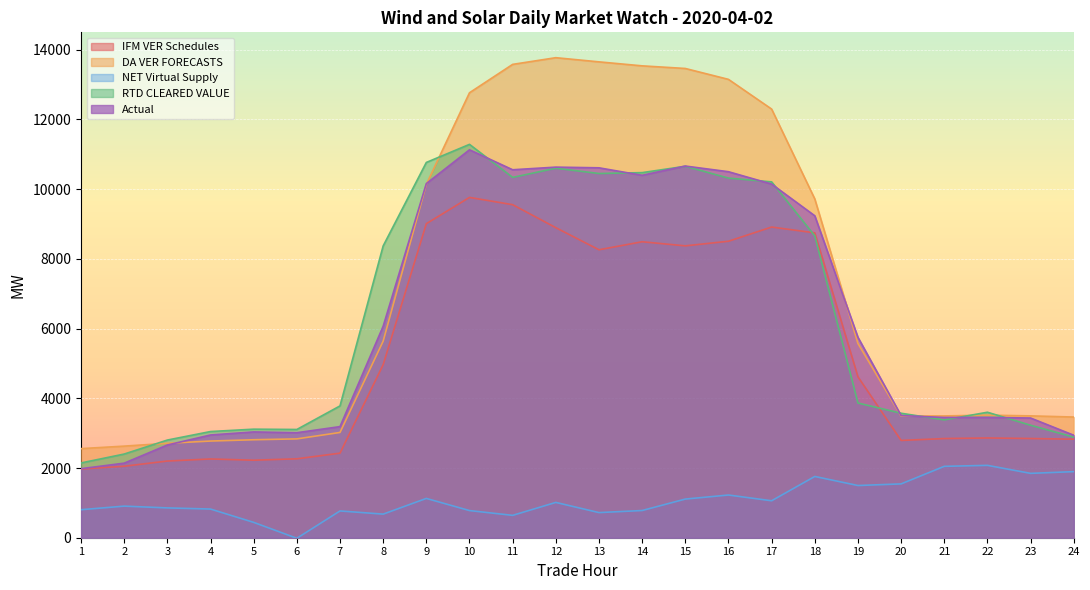

Reading left to right, list all the values displayed in this chart.

IFM VER Schedules: 1=1969.9	2=2051.4	3=2200.0	4=2259.6	5=2223.9	6=2264.2	7=2426.1	8=4964.3	9=9009.9	10=9764.1	11=9555.0	12=8895.3	13=8261.9	14=8491.5	15=8373.9	16=8506.2	17=8913.5	18=8746.9	19=4617.1	20=2791.2	21=2845.2	22=2862.1	23=2846.3	24=2827.2
DA VER FORECASTS: 1=2556.2	2=2627.9	3=2709.2	4=2773.7	5=2811.0	6=2835.8	7=3020.1	8=5640.5	9=10137.6	10=12766.1	11=13580.5	12=13772.5	13=13652.9	14=13538.3	15=13463.1	16=13150.6	17=12298.1	18=9720.3	19=5572.4	20=3491.8	21=3494.6	22=3516.6	23=3495.9	24=3462.4
NET Virtual Supply: 1=803.8	2=906.5	3=855.6	4=822.6	5=440.2	6=-15.9	7=768.2	8=677.1	9=1127.5	10=779.2	11=641.7	12=1012.9	13=721.1	14=780.3	15=1108.8	16=1225.2	17=1060.3	18=1757.7	19=1497.9	20=1544.3	21=2048.1	22=2076.3	23=1846.6	24=1896.2
RTD CLEARED VALUE: 1=2145.4	2=2400.6	3=2801.9	4=3046.3	5=3114.3	6=3105.4	7=3781.8	8=8372.0	9=10766.8	10=11285.6	11=10338.2	12=10601.5	13=10450.0	14=10474.8	15=10657.2	16=10318.1	17=10209.5	18=8660.2	19=3864.9	20=3571.1	21=3380.1	22=3599.9	23=3227.4	24=2886.5
Actual: 1=1980.3	2=2139.4	3=2660.3	4=2947.6	5=3035.4	6=3012.5	7=3187.6	8=6067.9	9=10160.0	10=11129.7	11=10557.1	12=10632.7	13=10613.0	14=10397.9	15=10663.6	16=10501.1	17=10146.6	18=9236.6	19=5750.4	20=3504.3	21=3450.4	22=3451.0	23=3434.2	24=2940.4